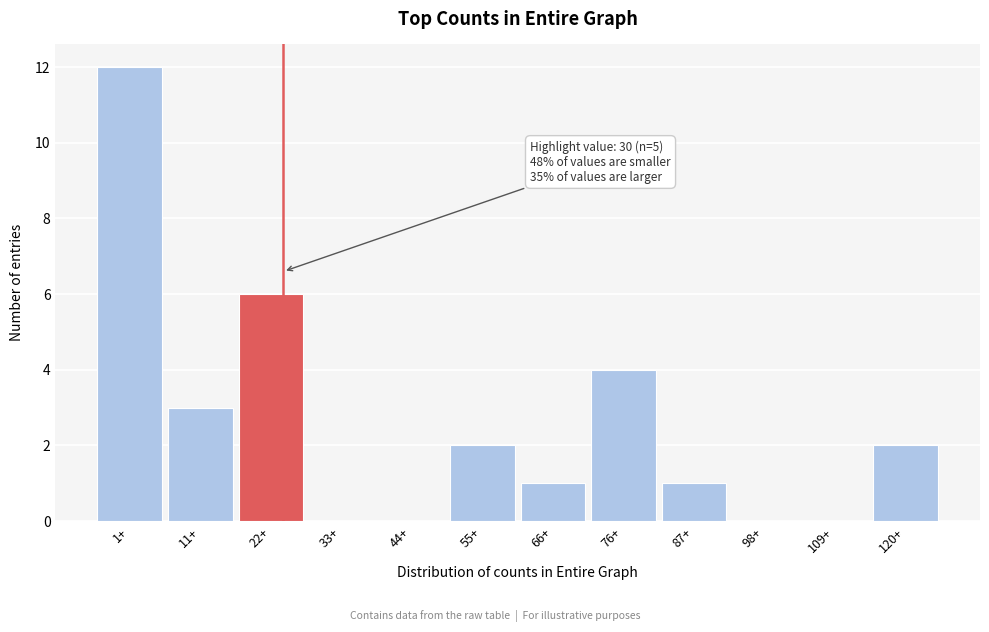

Reading left to right, extract all data points from this chart.

1+=12	11+=3	22+=6	33+=0	44+=0	55+=2	66+=1	76+=4	87+=1	98+=0	109+=0	120+=2